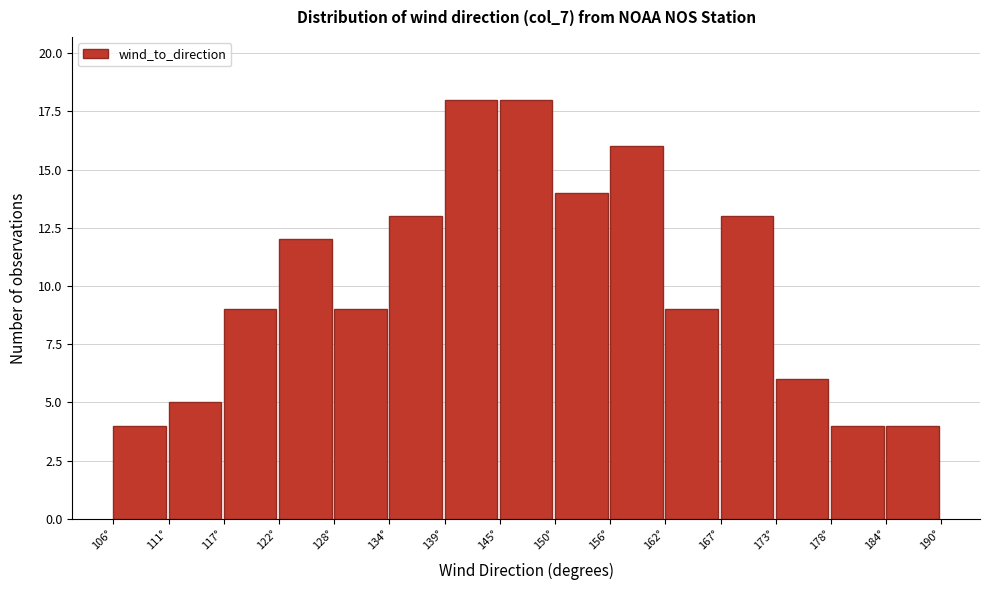

How tall is the bar that spans 184.4 to 190.0 on the x-axis? Neither the bar edges nor the heights are printed on the chart, so give them approximately, as read against the axes.

4